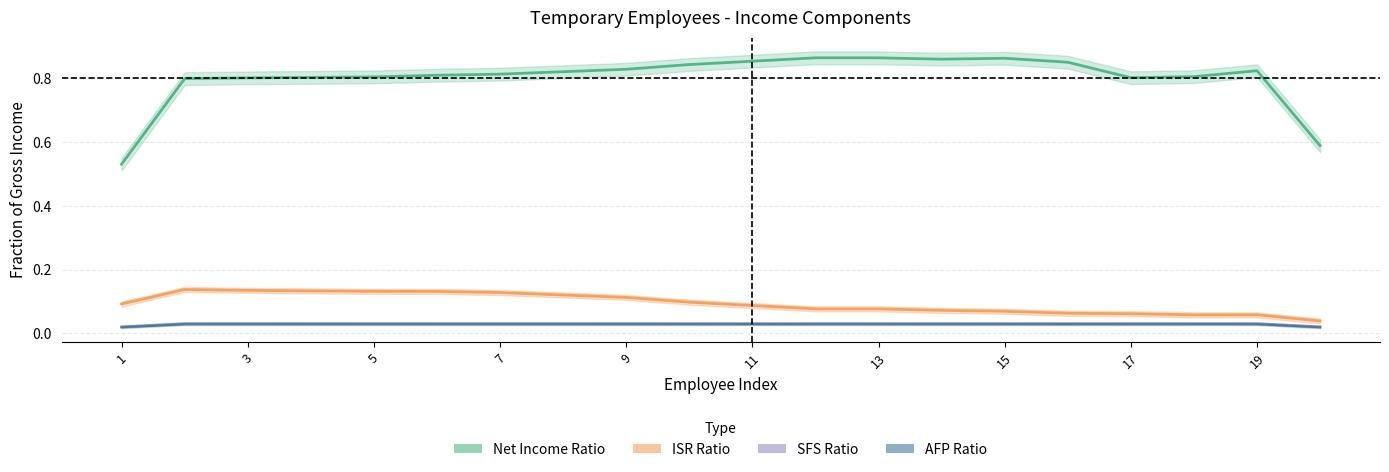

Does the chart have visible grid lines?

Yes